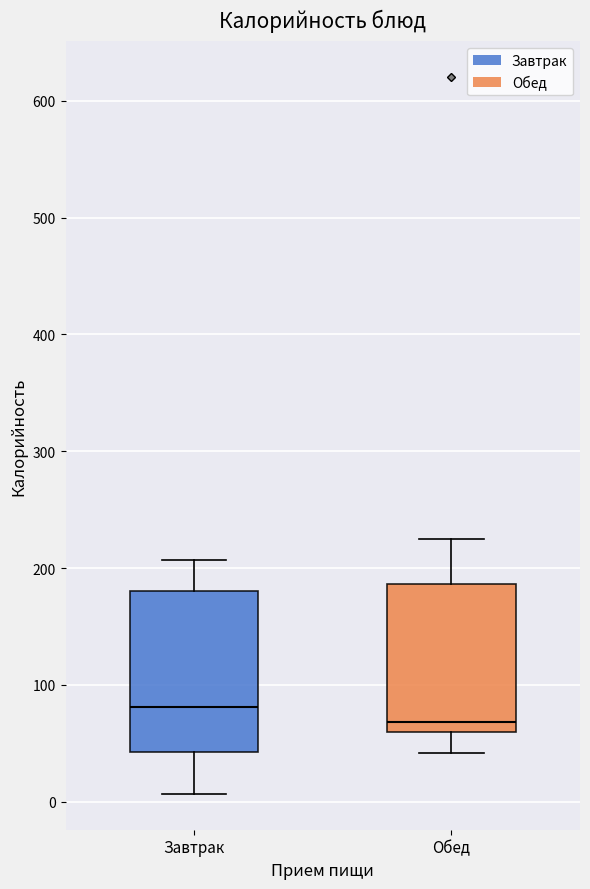

Comparing the boxes themselves (not the whiskers), which one is the tallest?

Завтрак